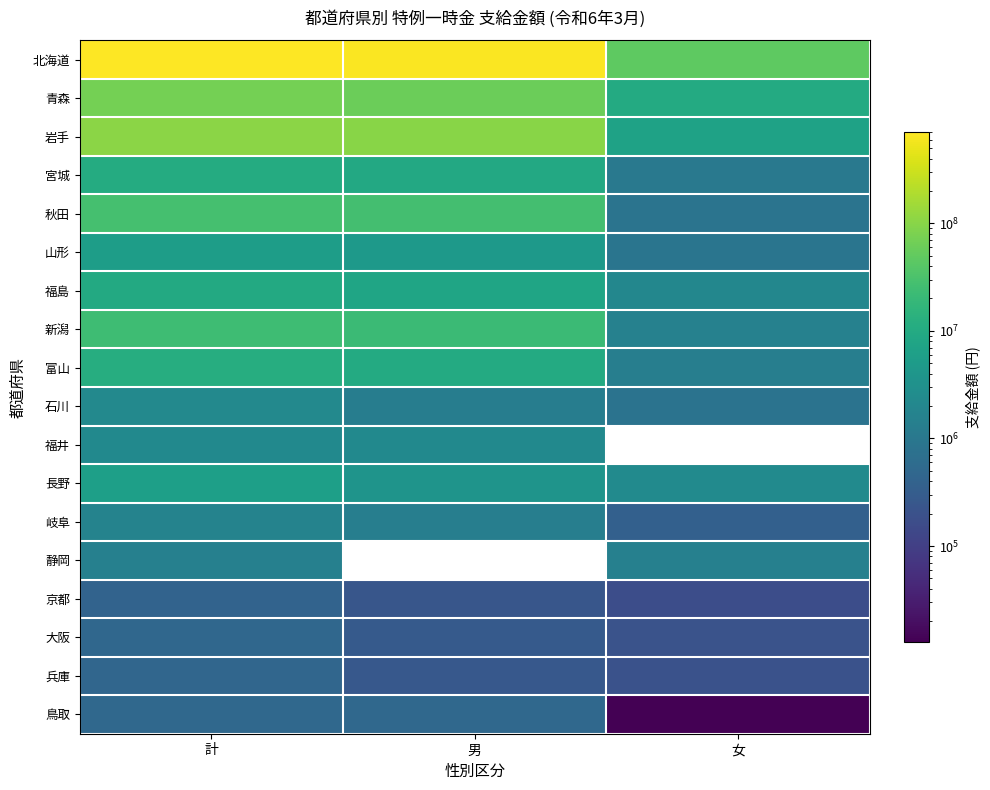

What is the maximum value shown in the chart?

703373577